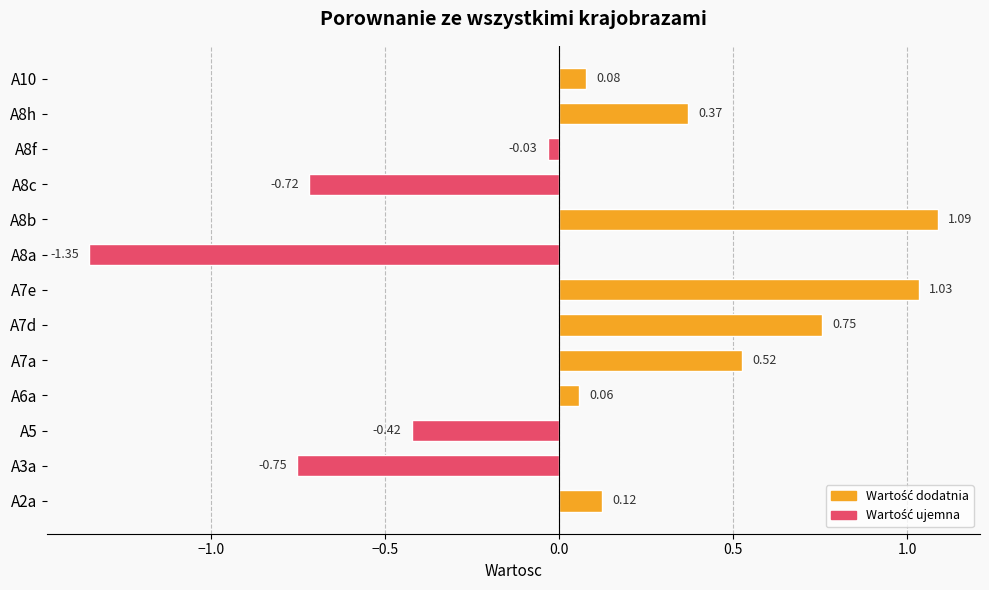

Rank the categories by value from highest to lowest.

A8b, A7e, A7d, A7a, A8h, A2a, A10, A6a, A8f, A5, A8c, A3a, A8a